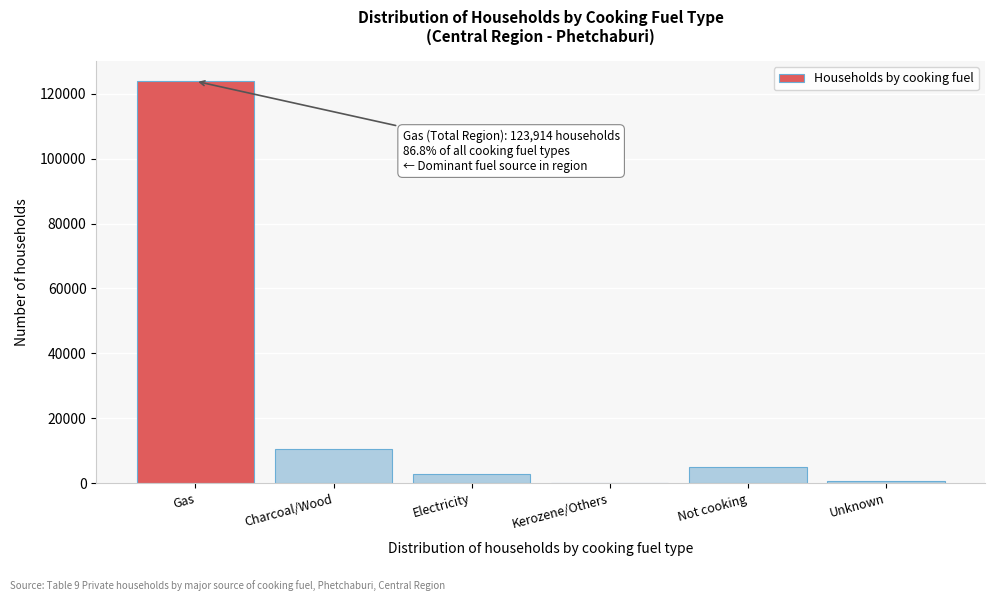

Reading left to right, what are all the values shown in this chart?

Gas=123914	Charcoal/Wood=10495	Electricity=2653	Kerozene/Others=21	Not cooking=4912	Unknown=698